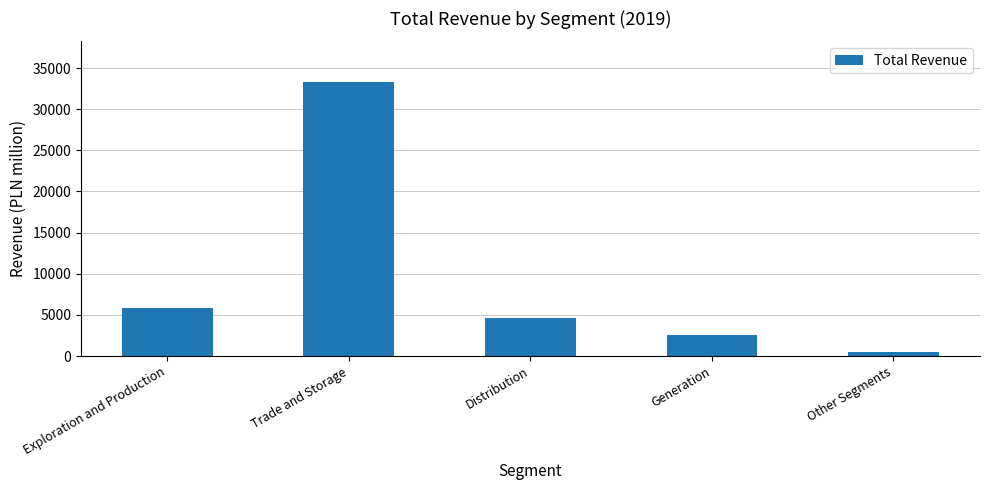

Between Exploration and Production and Other Segments, which is larger?

Exploration and Production